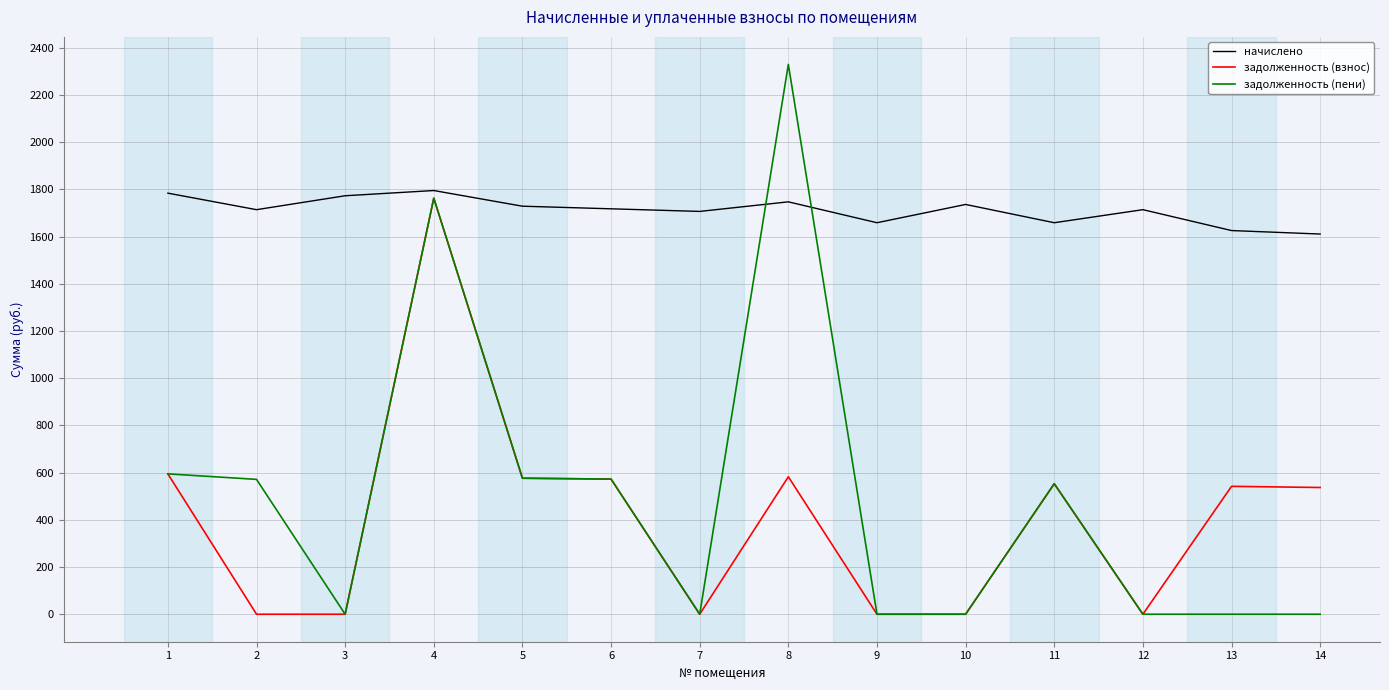

What is the maximum value shown in the chart?

2330.2